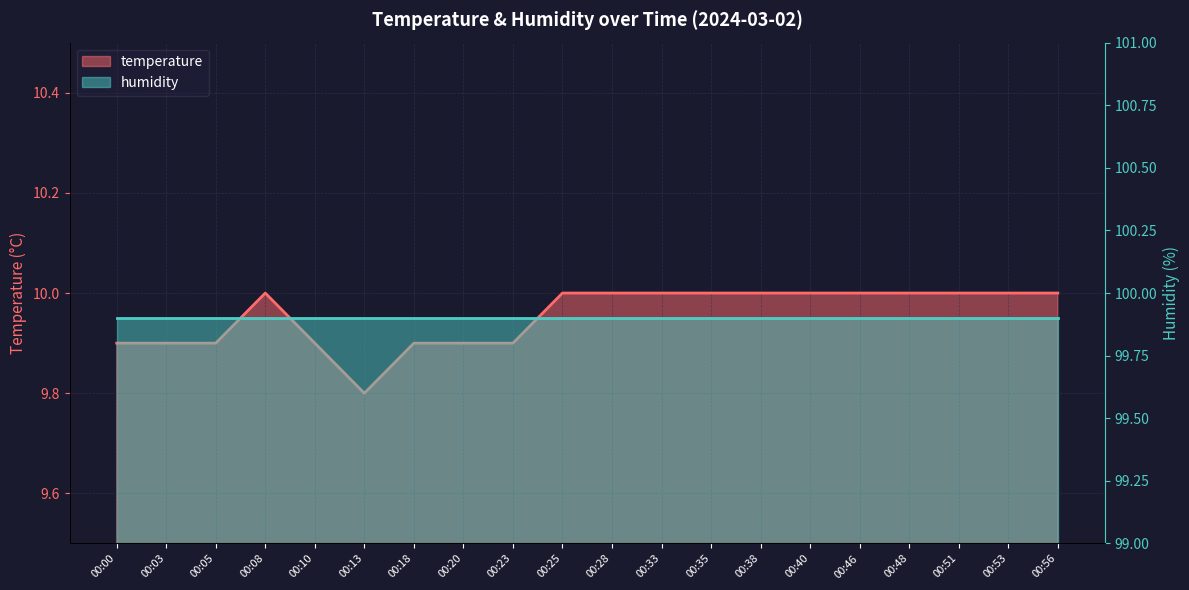

What is the difference between the second highest and second lowest values?

0.1